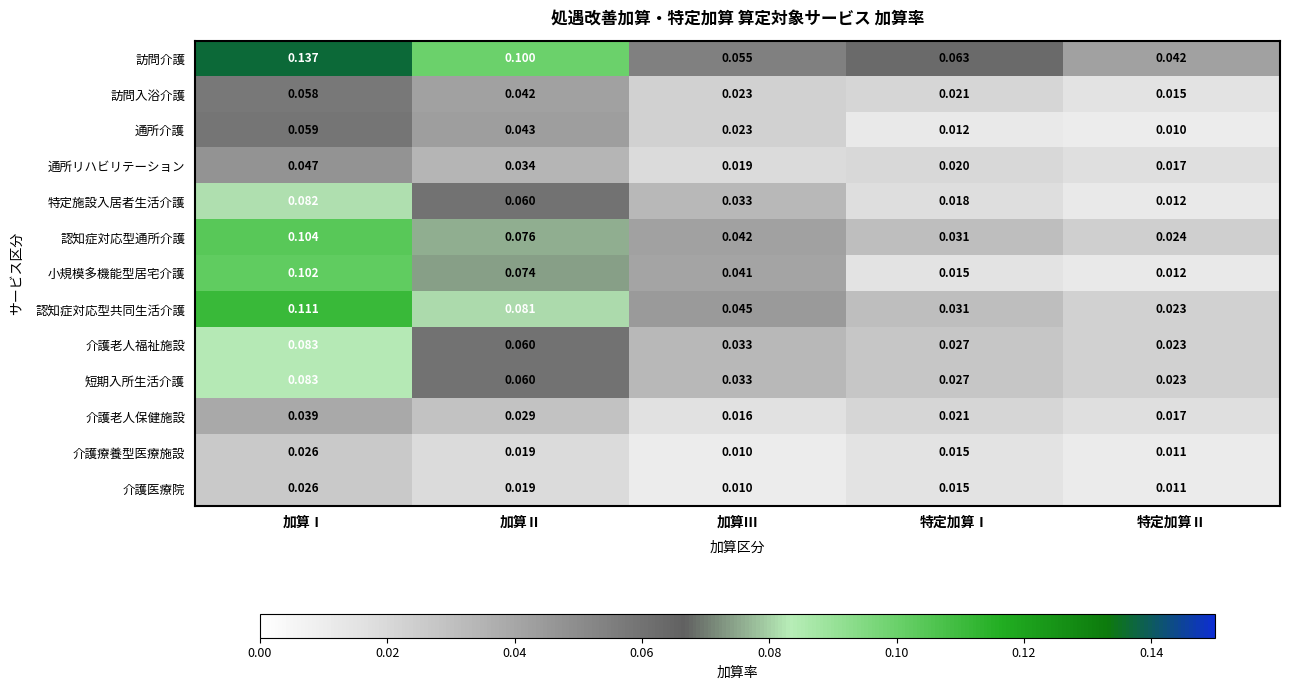

Rank the categories by 認知症対応型共同生活介護 value from highest to lowest.

加算Ⅰ, 加算Ⅱ, 加算Ⅲ, 特定加算Ⅰ, 特定加算Ⅱ